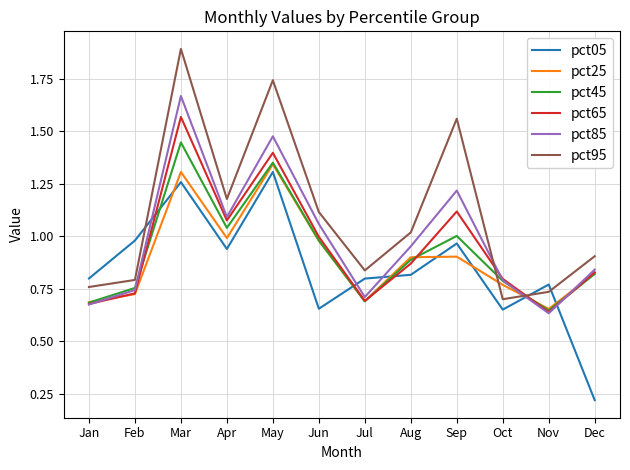

What is the total value across all series at Jan?

4.3